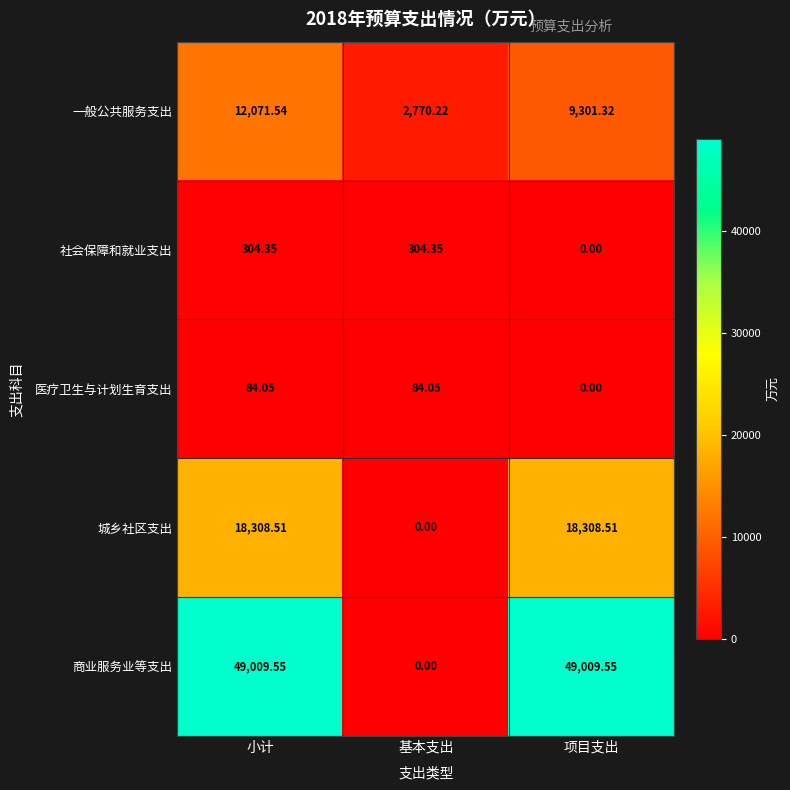

List the series in order of their peak value, highest first.

商业服务业等支出, 城乡社区支出, 一般公共服务支出, 社会保障和就业支出, 医疗卫生与计划生育支出